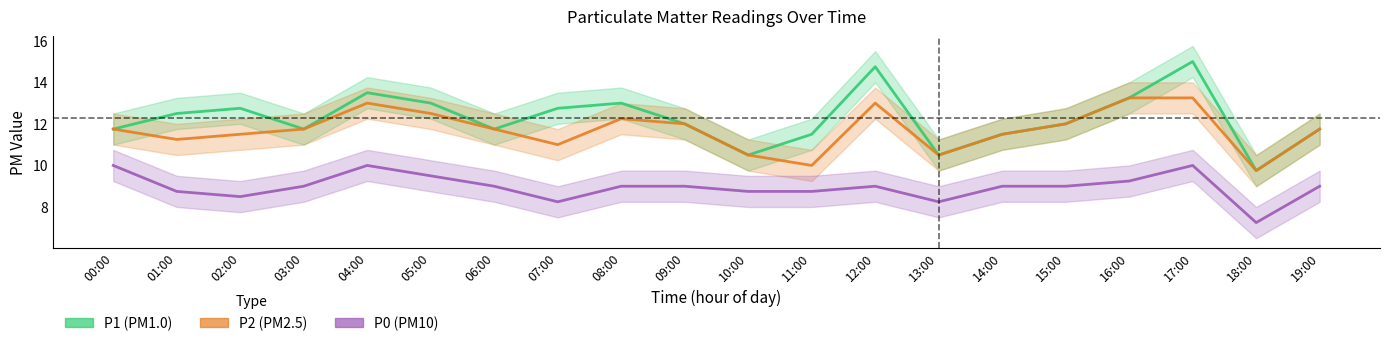

Is the value of P0 (PM10) at 02:00 greater than the value of P1 (PM1.0) at 00:00?

No